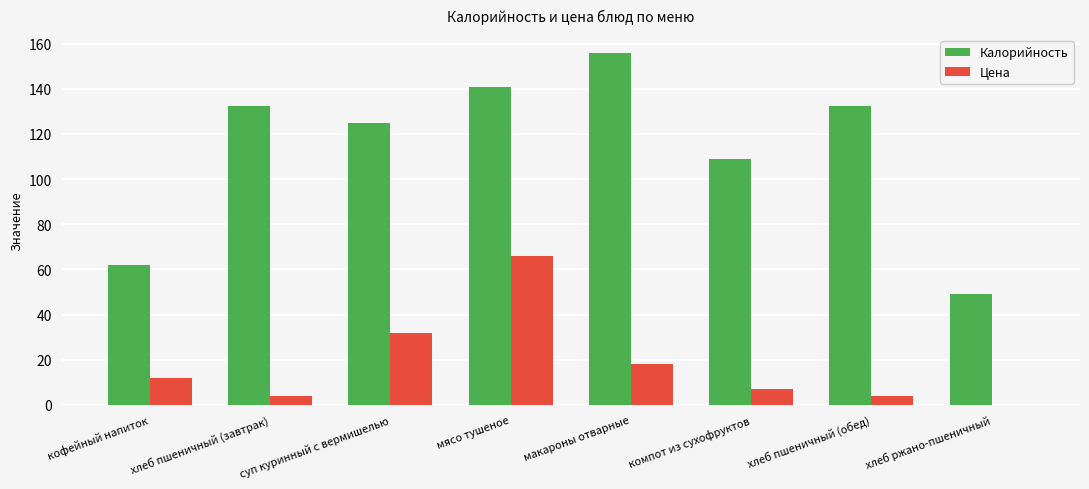

What are all the series names shown in the legend?

Калорийность, Цена